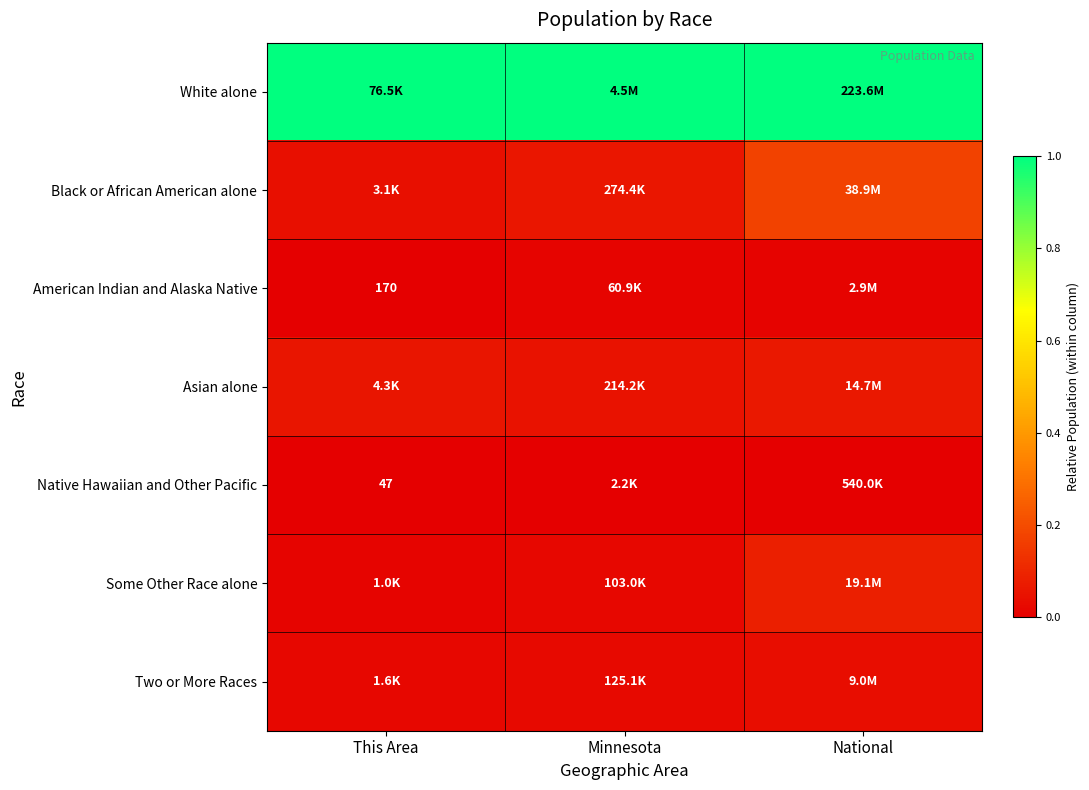

At which category is the sum across all series the highest?

National